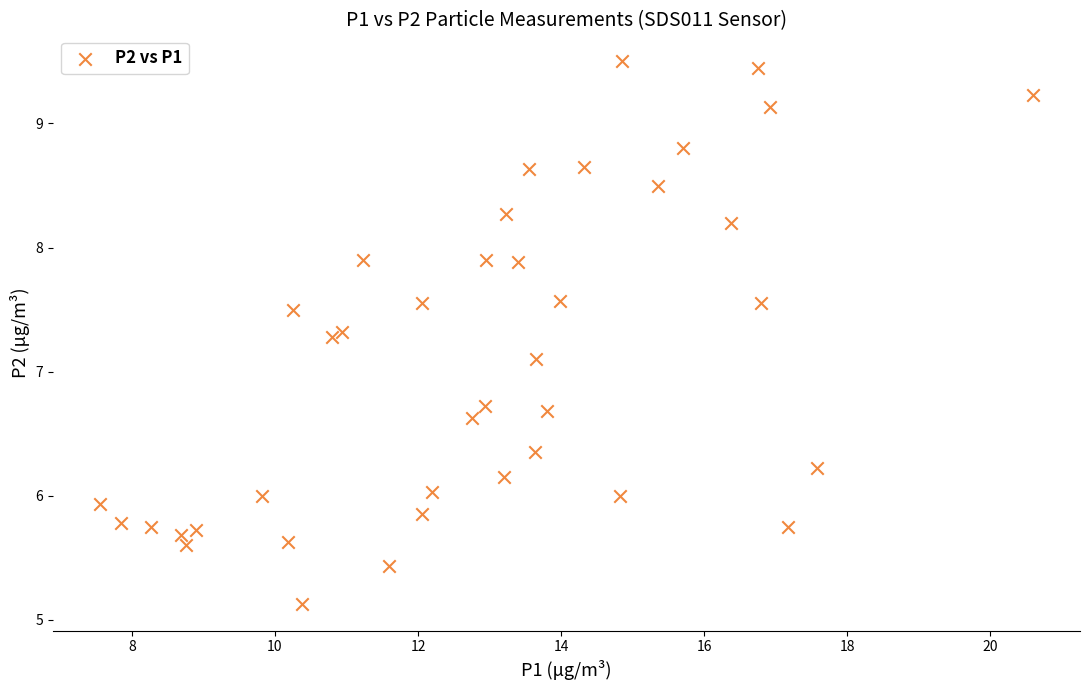

What Y value in the scatter plot is closest to 7?

7.1